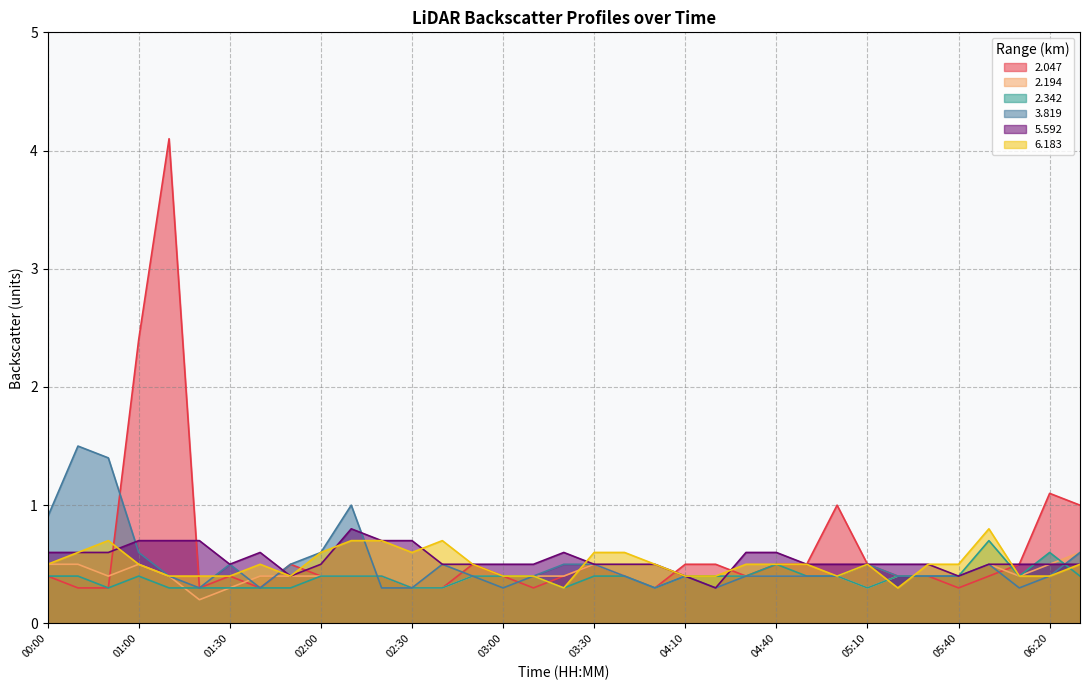

After their last crossing, which series has the higher values: 3.819 or 2.047?

2.047